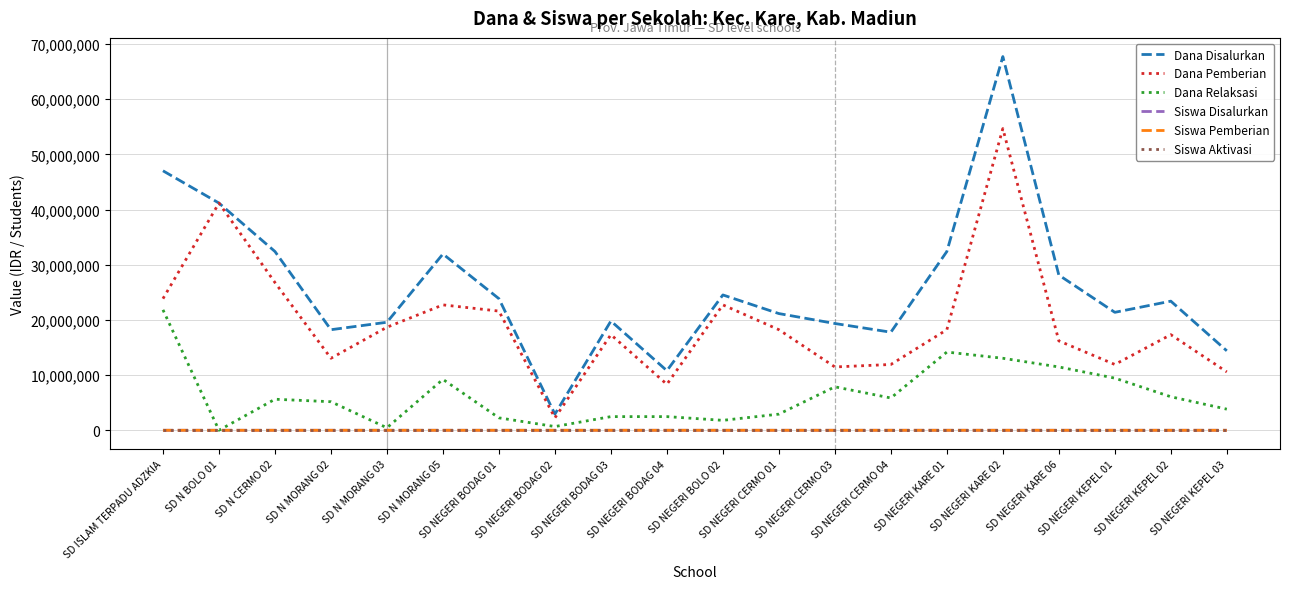

True or false: Dana Relaksasi has a value of 5625000 at SD N CERMO 02.

True